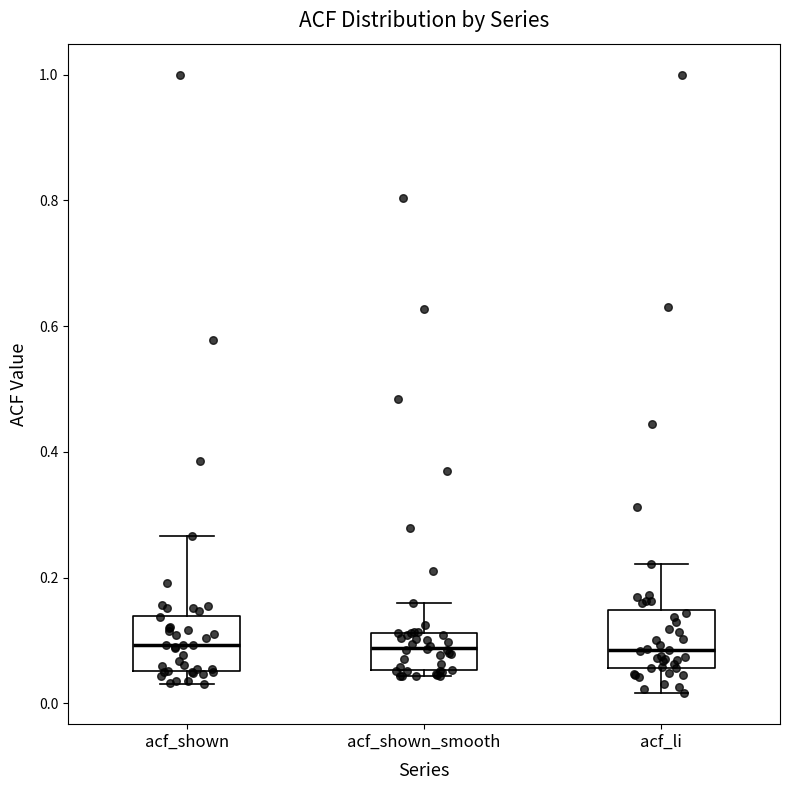

Reading left to right, read every box against the y-axis: the position of its median line, the range the box covers, and the ends of its whiskers. The values are not printed on the chart, so give them approximately, as read against the axis.

acf_shown: median 0.10, box 0.06 to 0.14, whiskers 0.04 to 0.26
acf_shown_smooth: median 0.08, box 0.06 to 0.12, whiskers 0.04 to 0.16
acf_li: median 0.08, box 0.06 to 0.14, whiskers 0.02 to 0.22